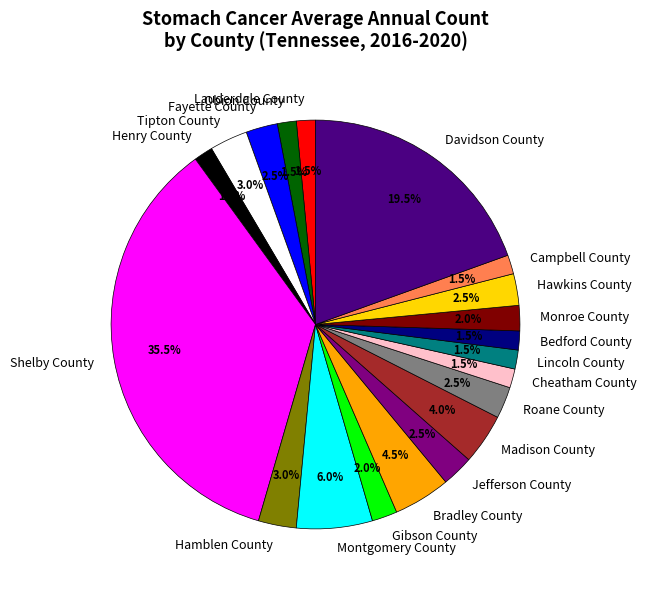

Approximately how many times larger is the value at Hawkins County compared to Lincoln County?

1.7